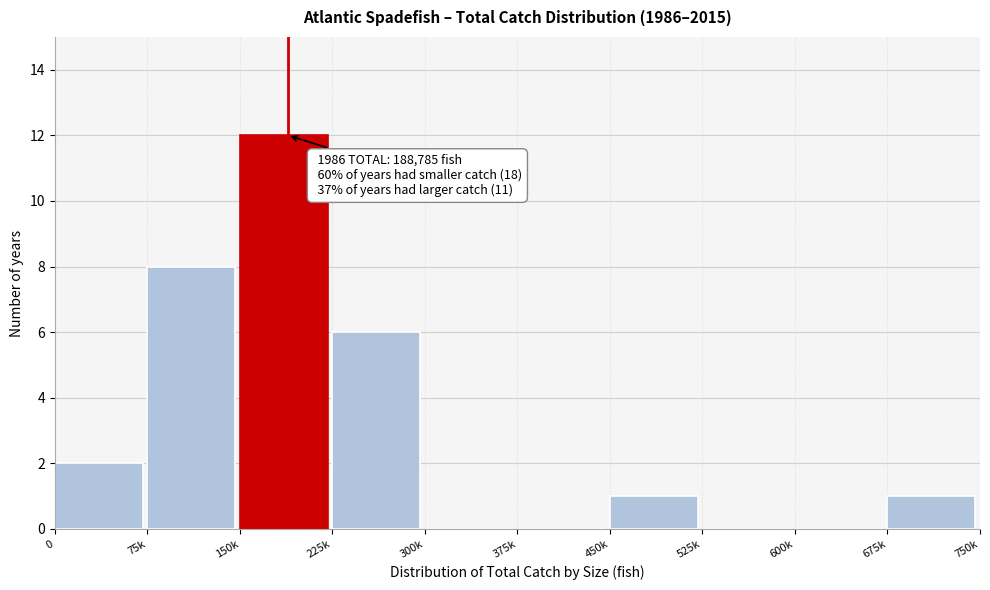

Reading left to right, what are all the values shown in this chart?

0=2	75k=8	150k=12	225k=6	300k=0	375k=0	450k=1	525k=0	600k=0	675k=1